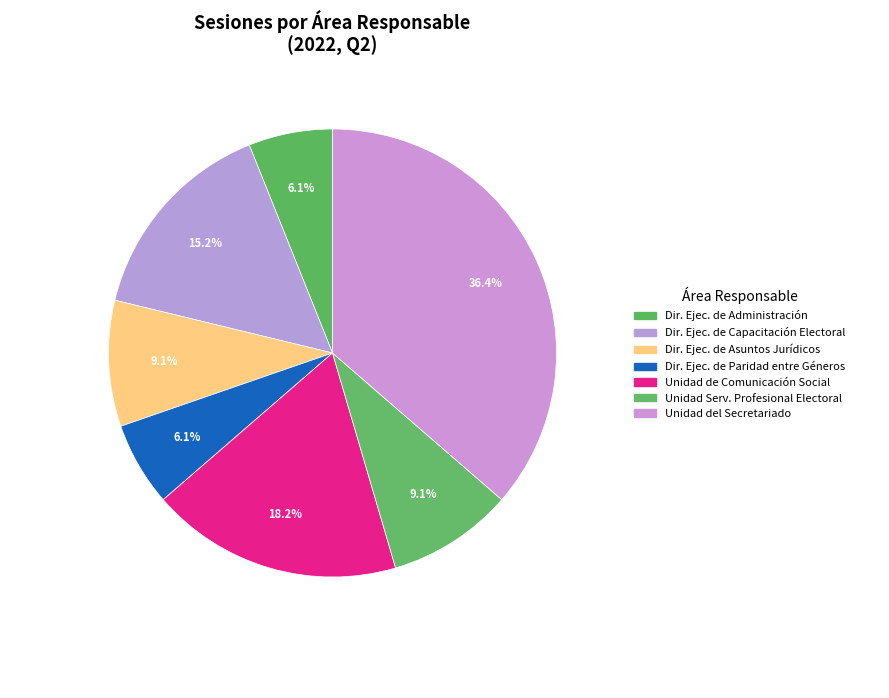

Count the number of slices in the pie.

7